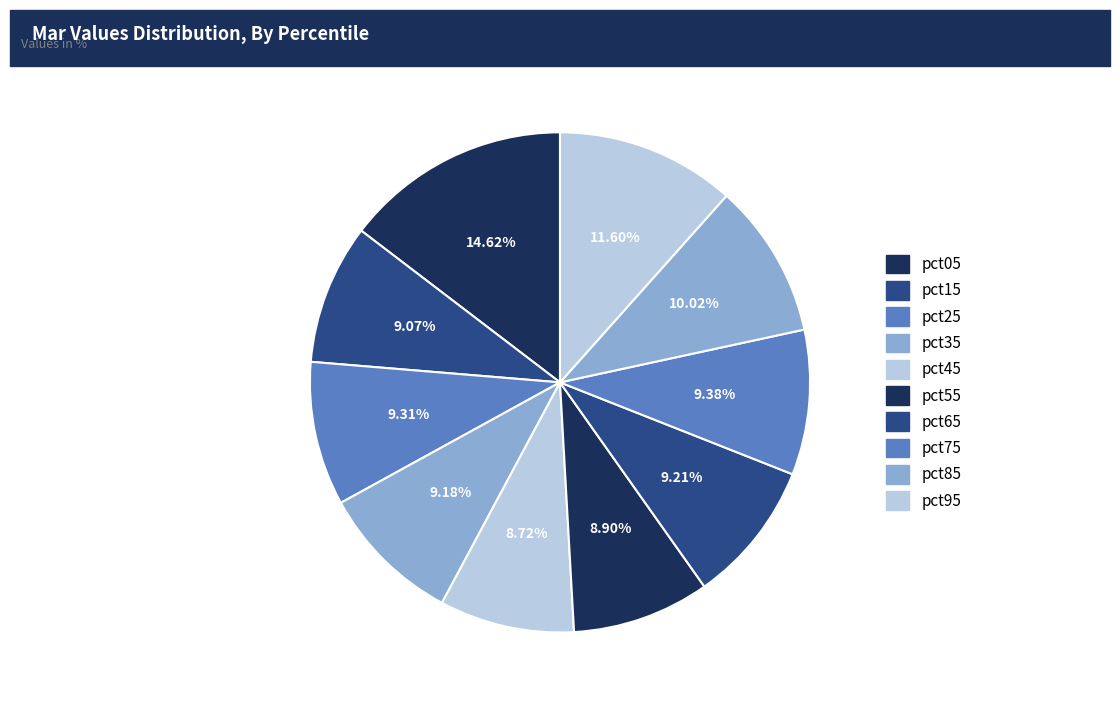

How many segments does this pie chart have?

10